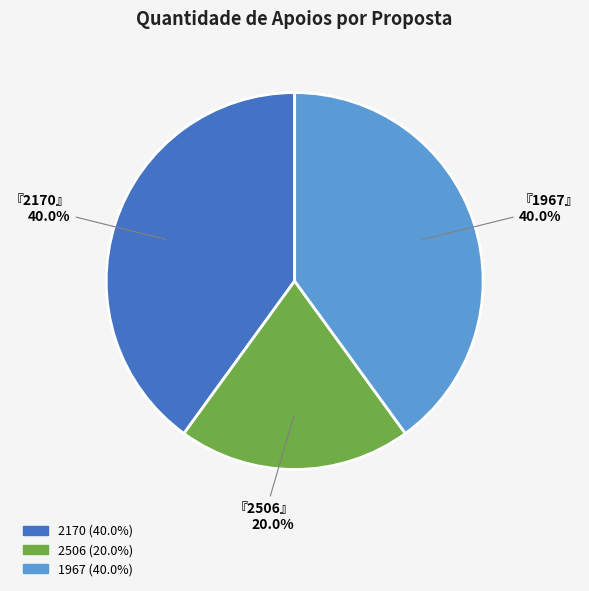

To the nearest percent, what is the combined percentage of 2506 and 1967?

60%